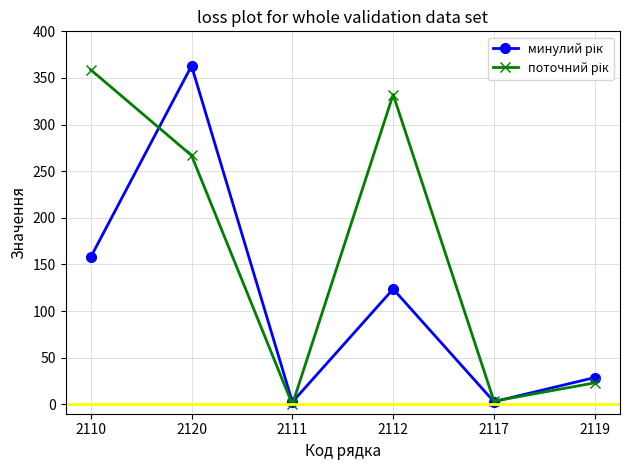

At how many categories does at least one series exceed 308?

3